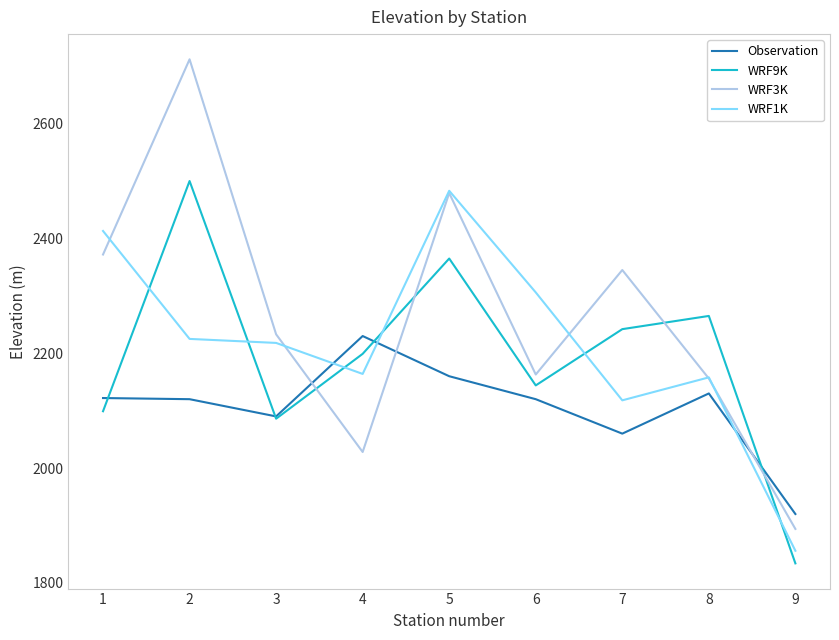

True or false: WRF1K has more than 1 interior local peaks.

True